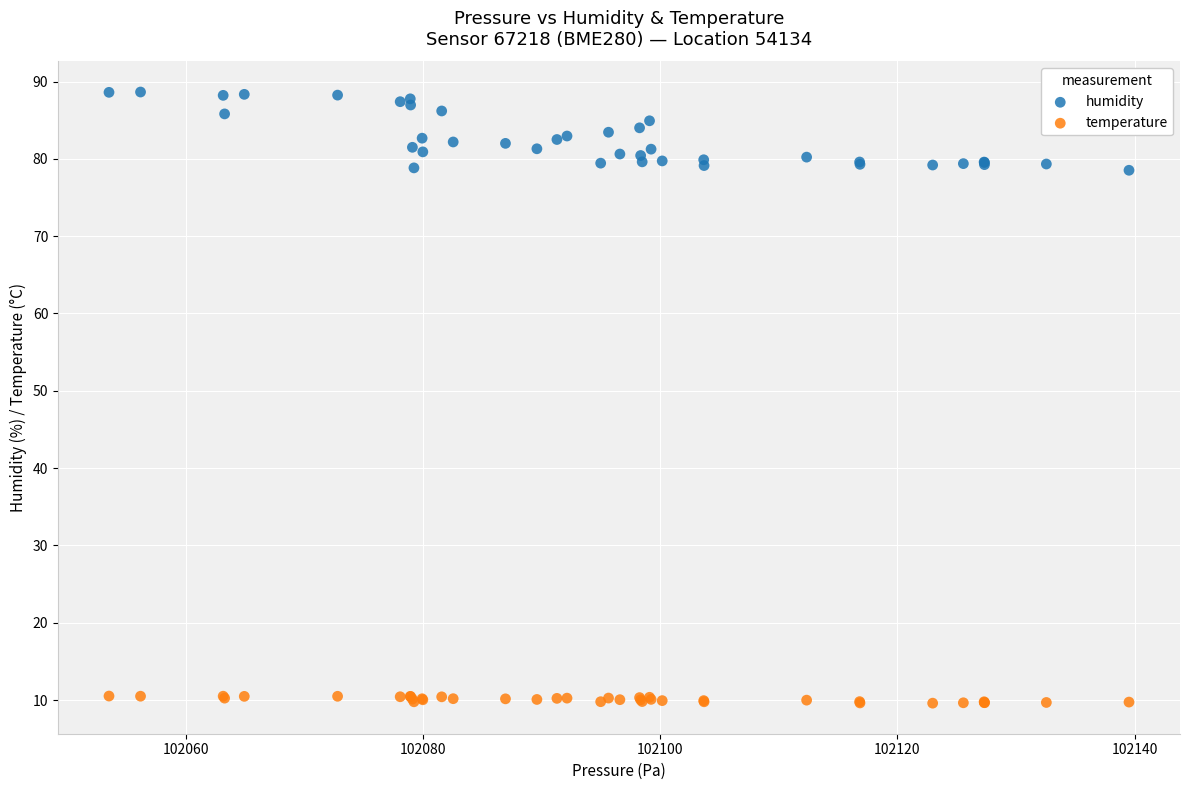

Which series contains the lowest Y value?

temperature